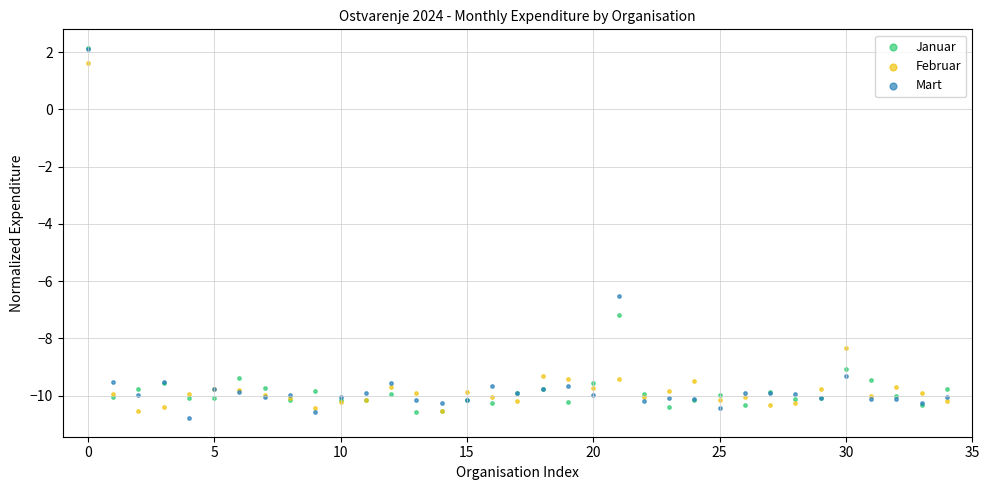

In the Januar series, what Y value is closest to -4?

-7.2